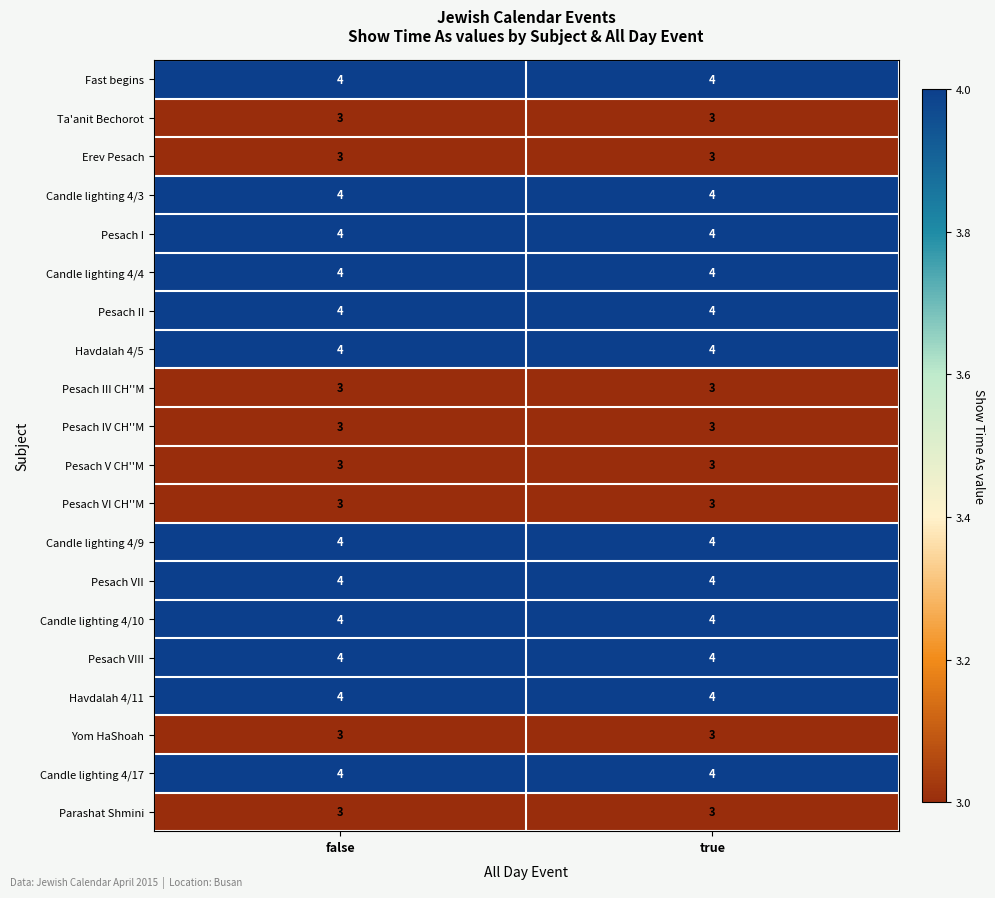

What value does the Pesach III CH''M series have at true?

3